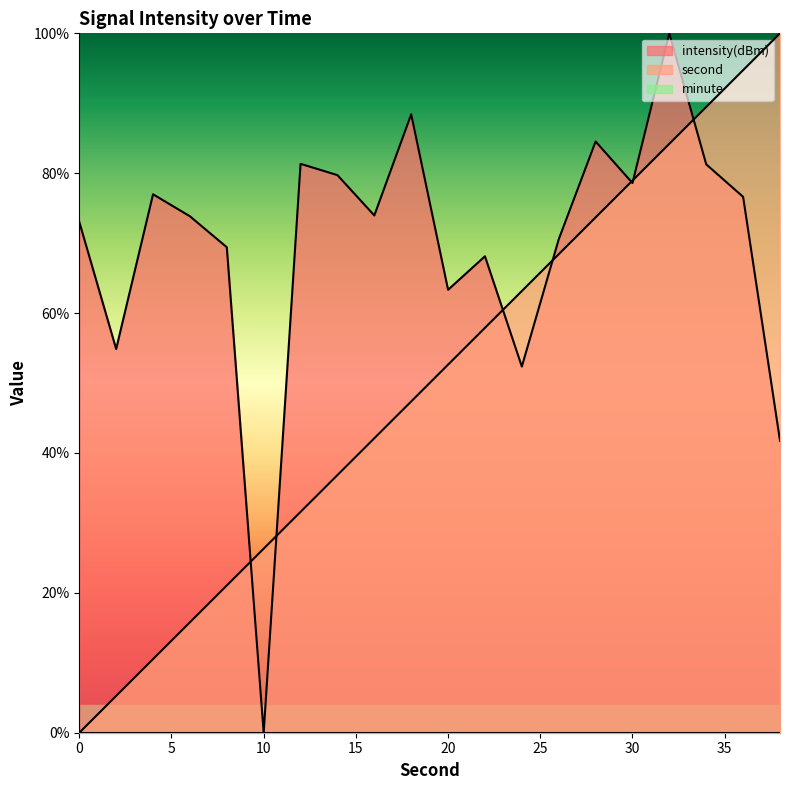

Which has a higher value, 4 or 36?

36